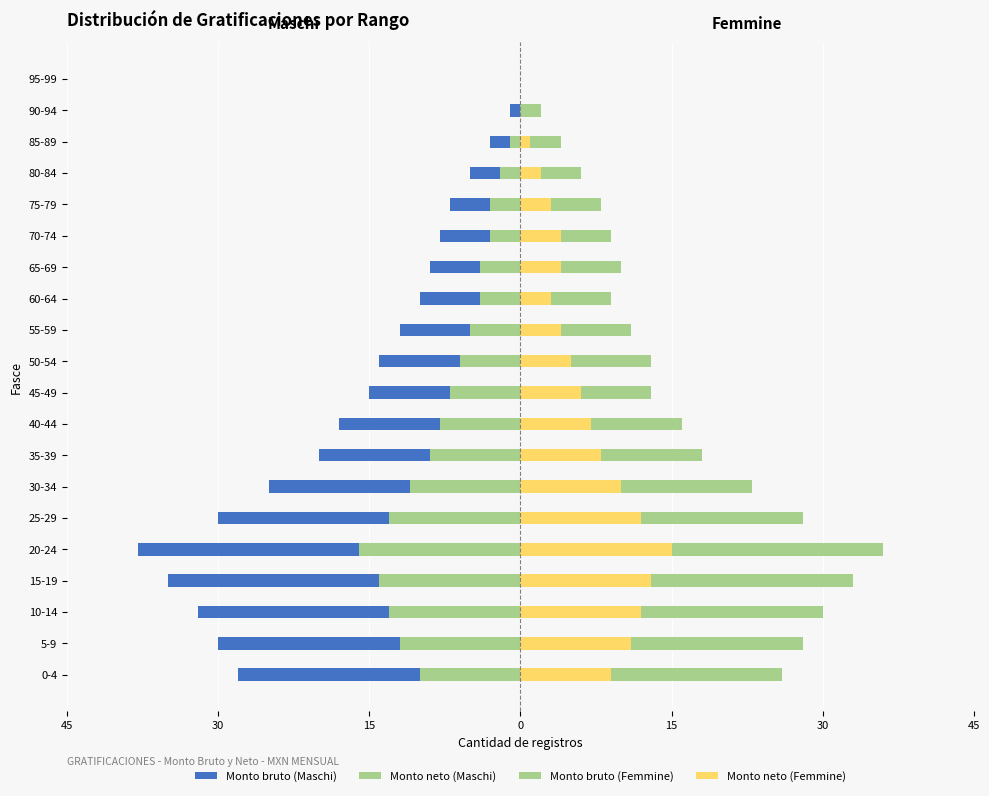

Which series has the largest total across all categories?

Monto bruto (Femmine)